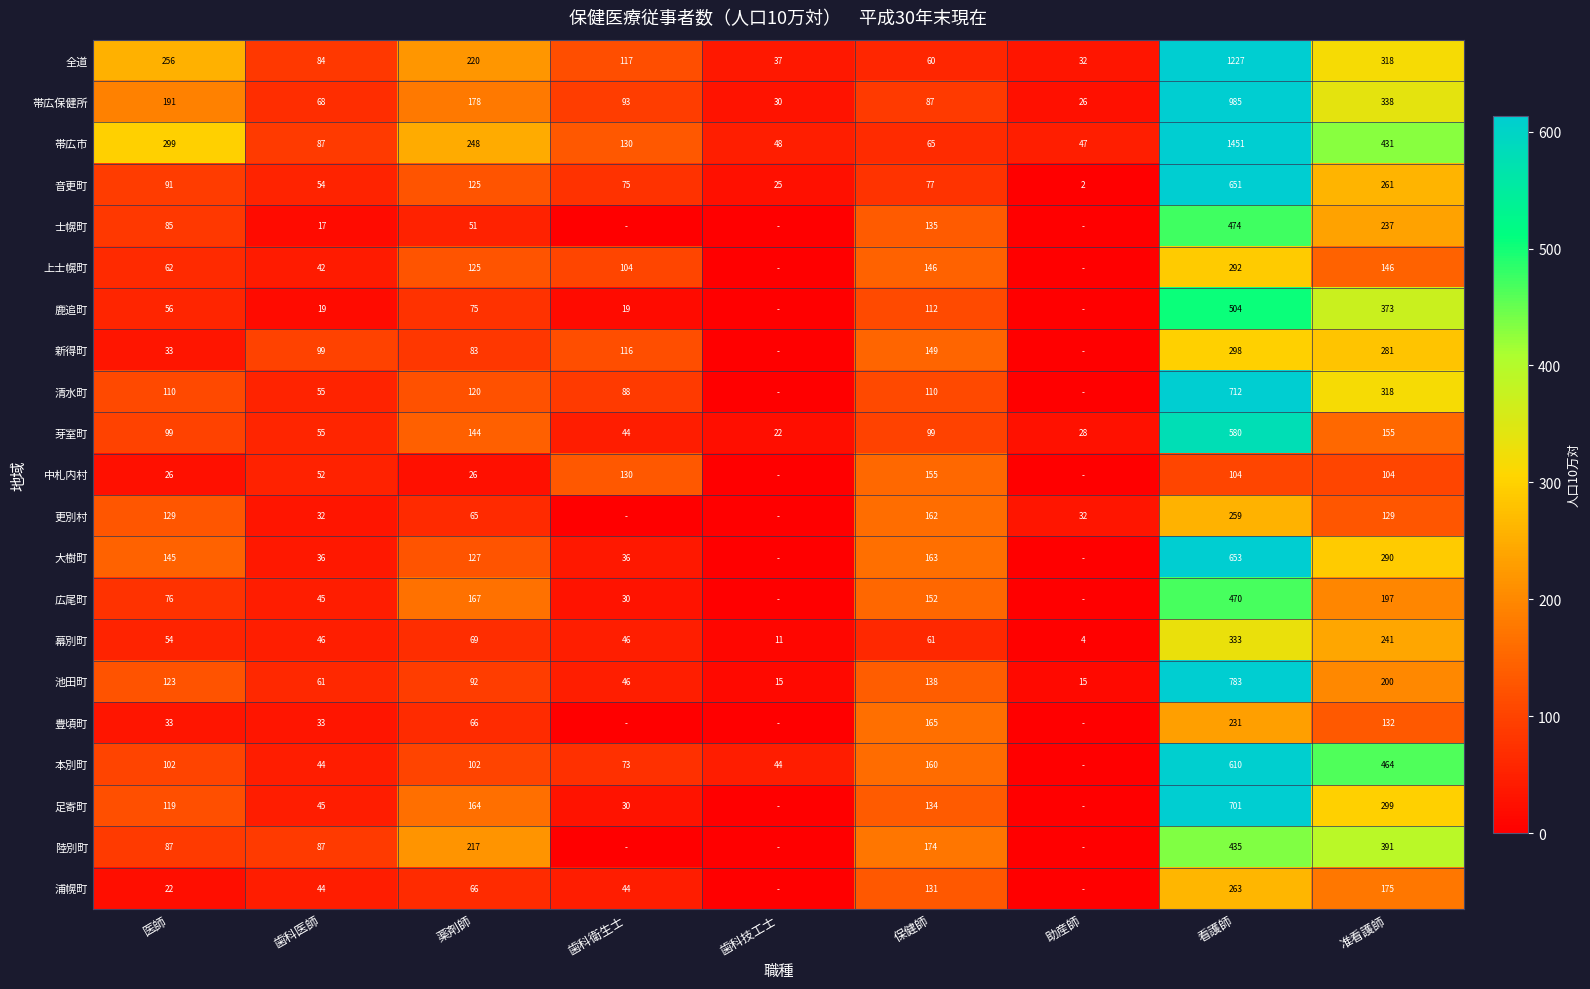

What is the difference between the maximum and minimum values in the 芽室町 series?

558